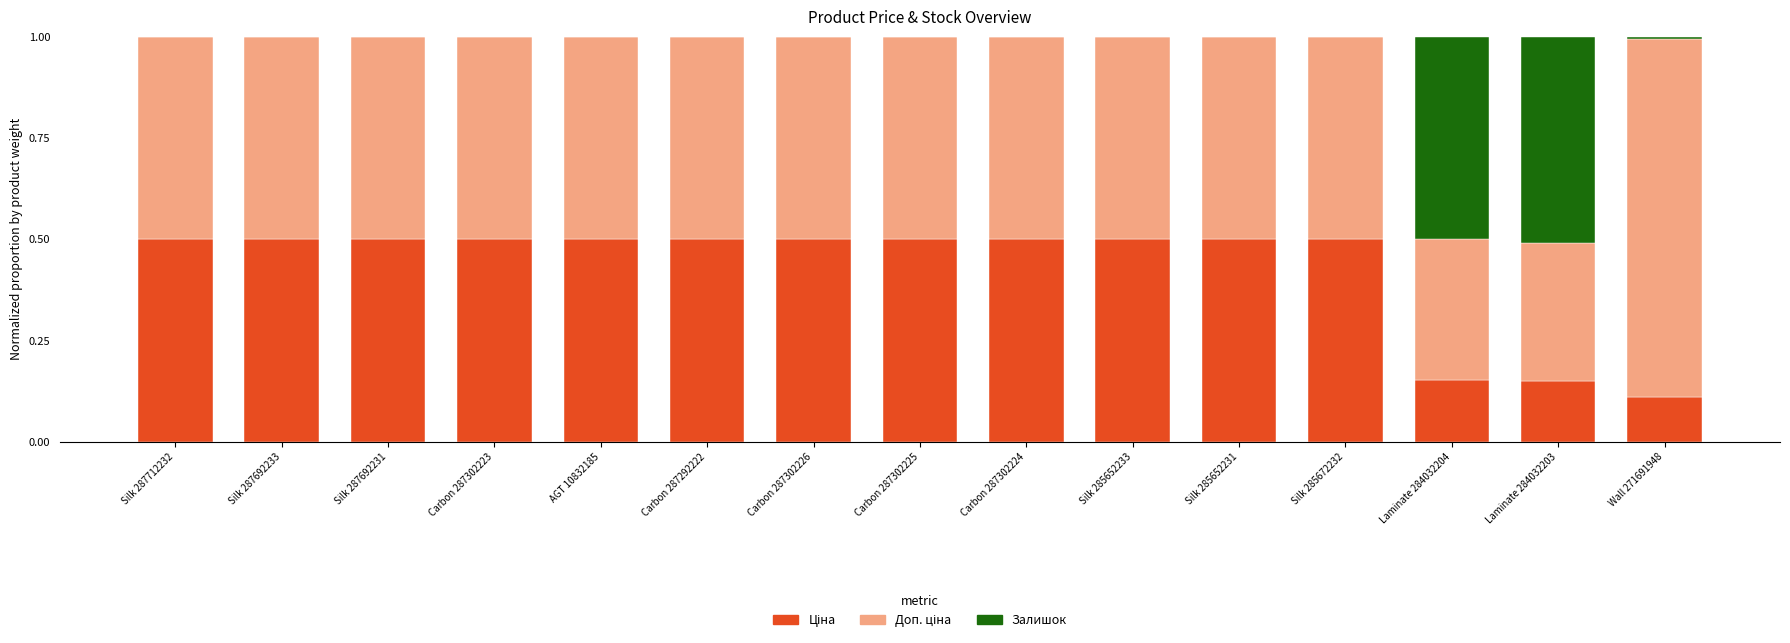

What is the total value across all series at Silk 287712232?

1.0